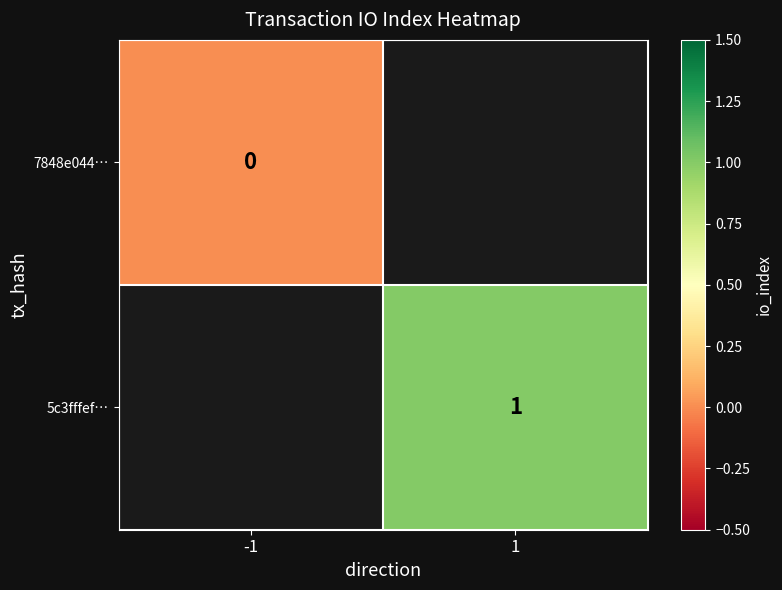

True or false: 5c3fffef… has a value of 1 at 1.

True